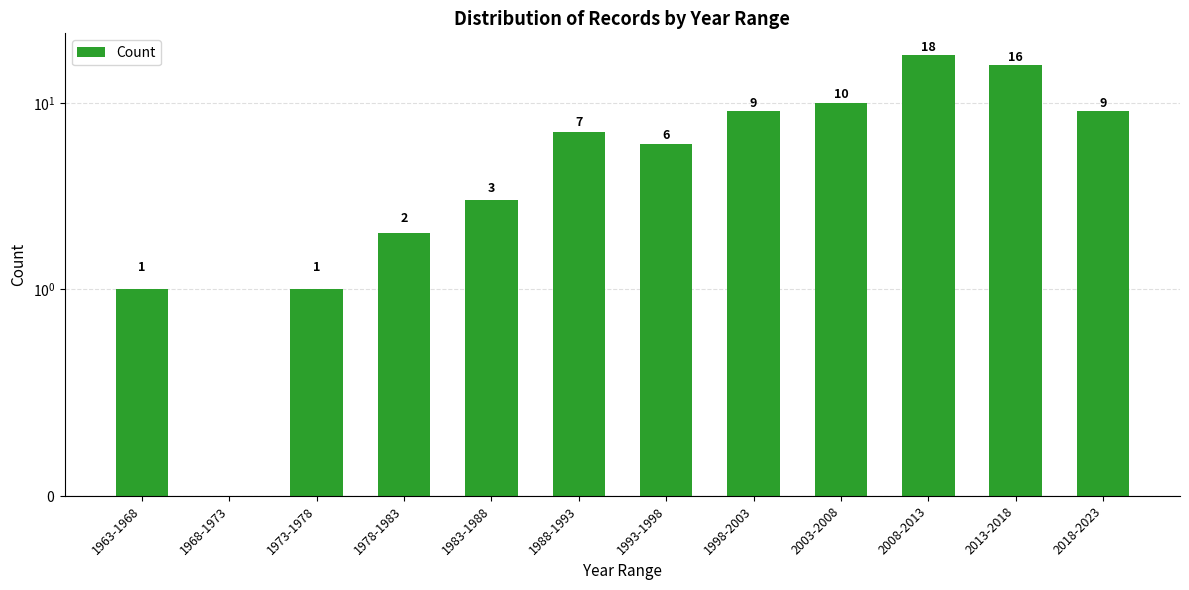

Rank the categories by value from lowest to highest.

1968-1973, 1963-1968, 1973-1978, 1978-1983, 1983-1988, 1993-1998, 1988-1993, 1998-2003, 2018-2023, 2003-2008, 2013-2018, 2008-2013